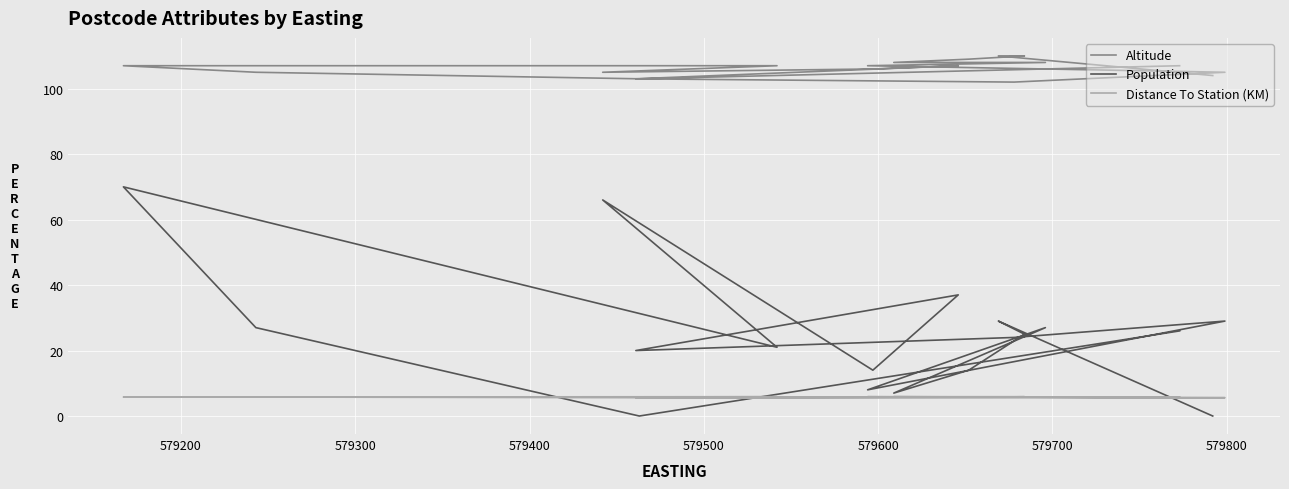

What is the greatest value displayed?

110.0